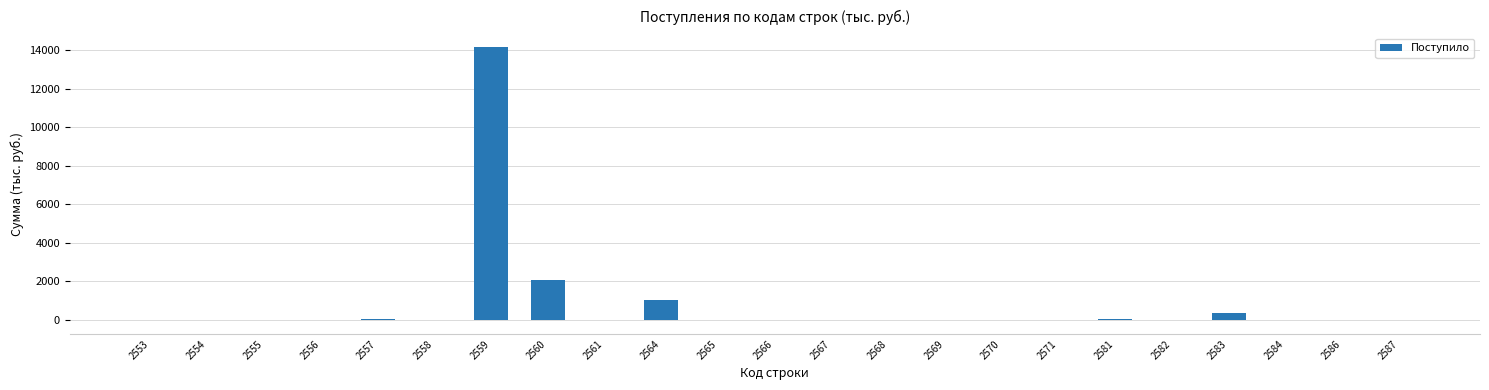

What is the difference between the values at 2586 and 2570?

37